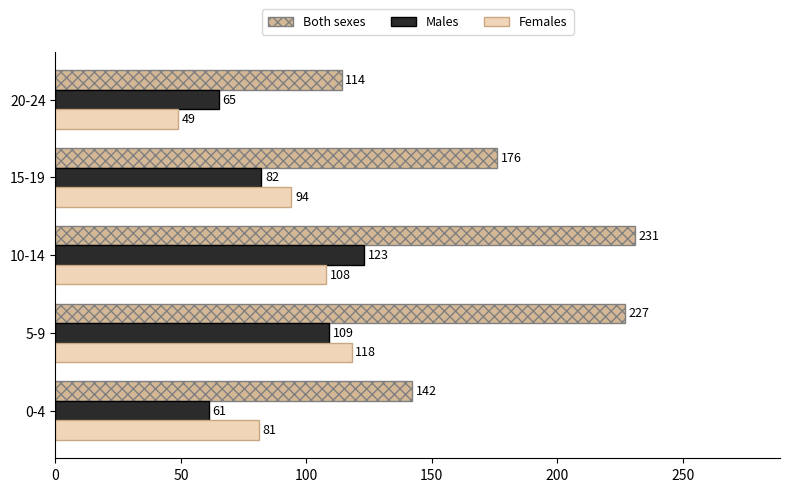

At which category is the sum across all series the highest?

10-14